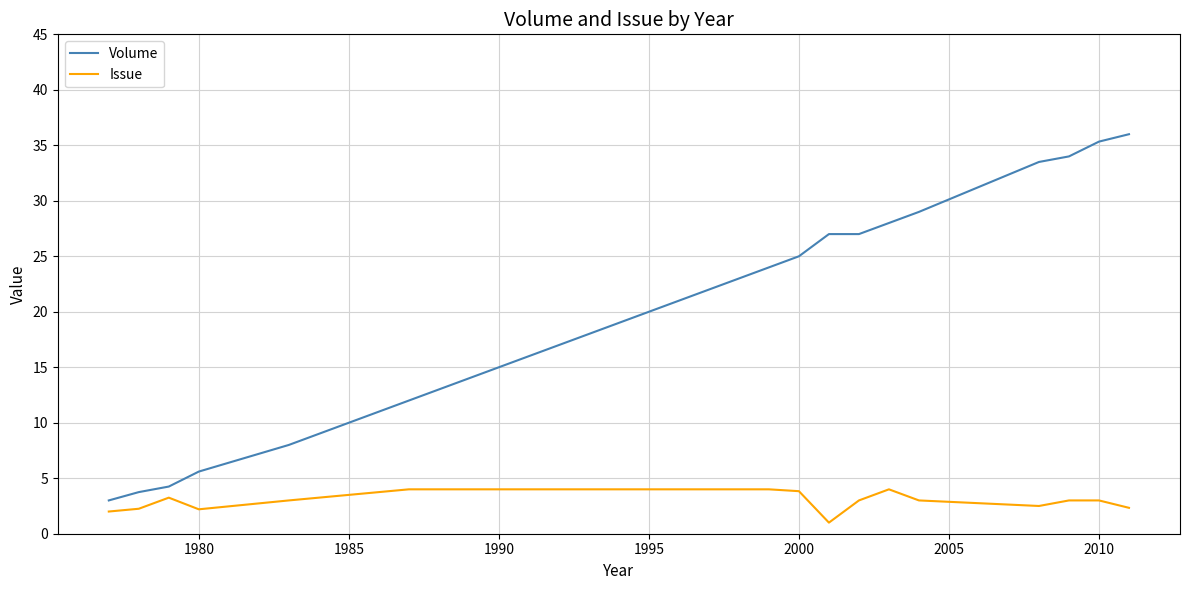

Which series has the largest total across all categories?

Volume